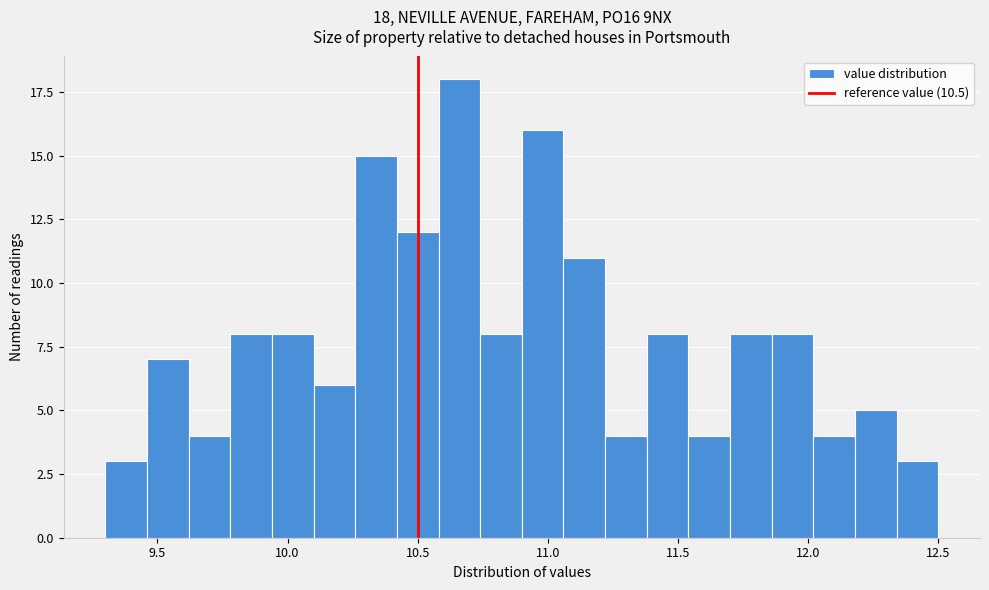

Read against the x-axis, roughly where is the centre of the tallest bar?

10.65